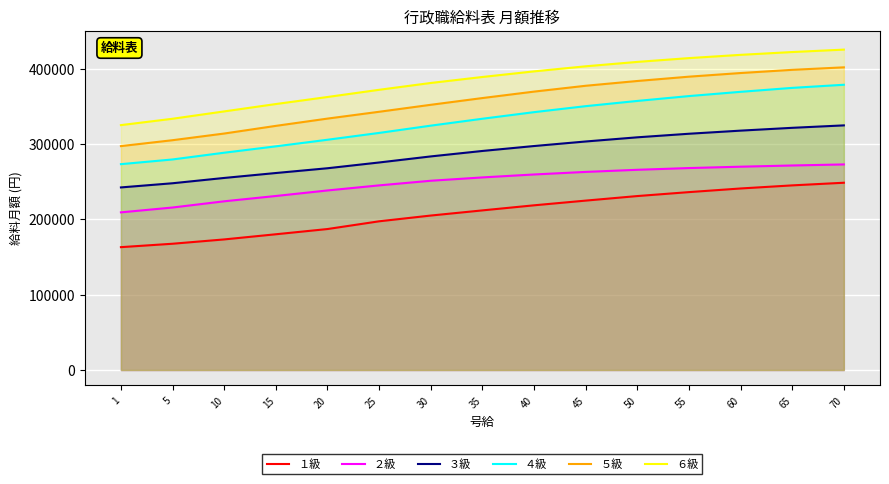

True or false: ３級 and １級 cross at least once.

False